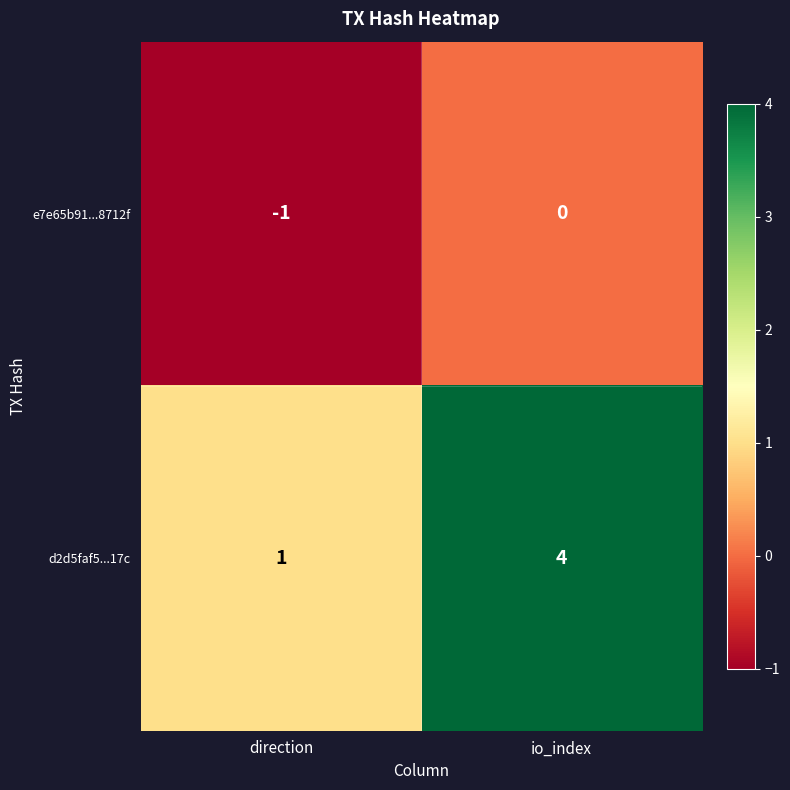

At which label does d2d5faf5...17c reach its minimum?

direction